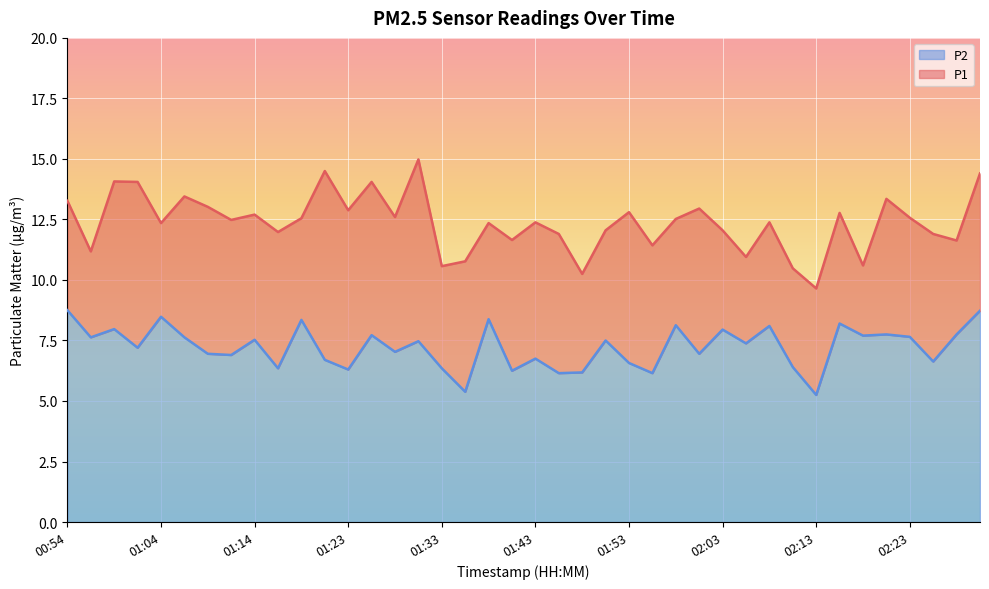

What is the difference between the P1 values at 01:31 and 01:56?

3.6